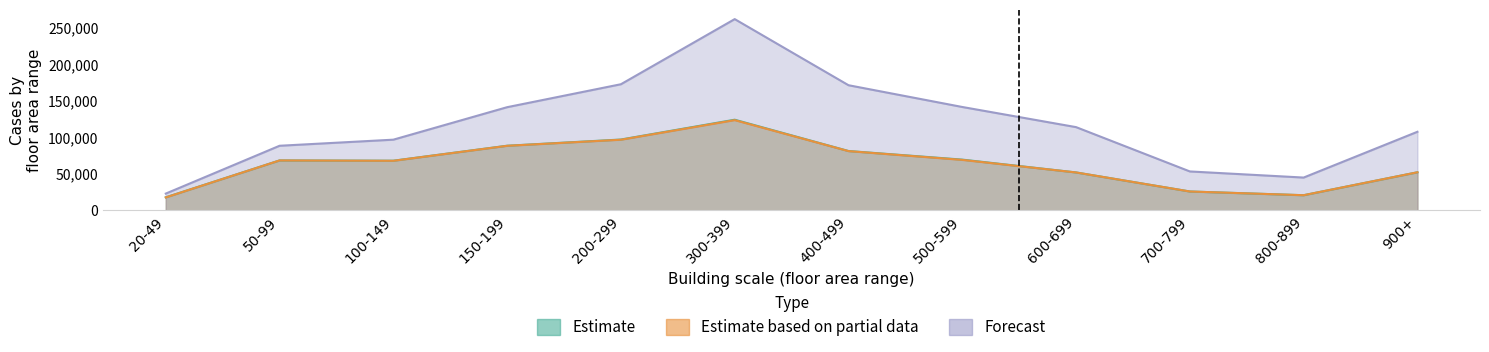

How many interior local valleys does the Estimate based on partial data series have?

2